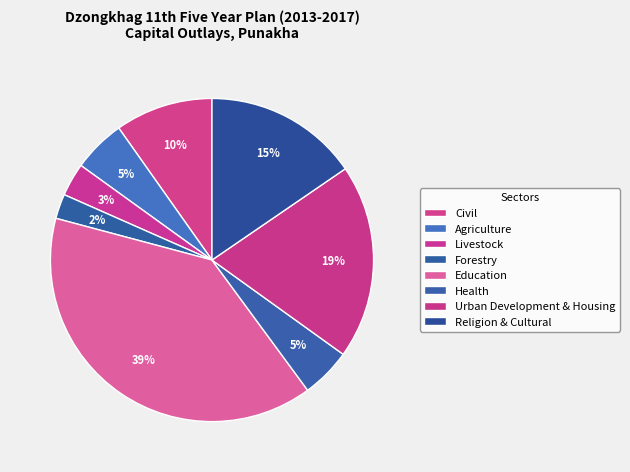

The Civil slice represents 1% of the pie. True or false?

False